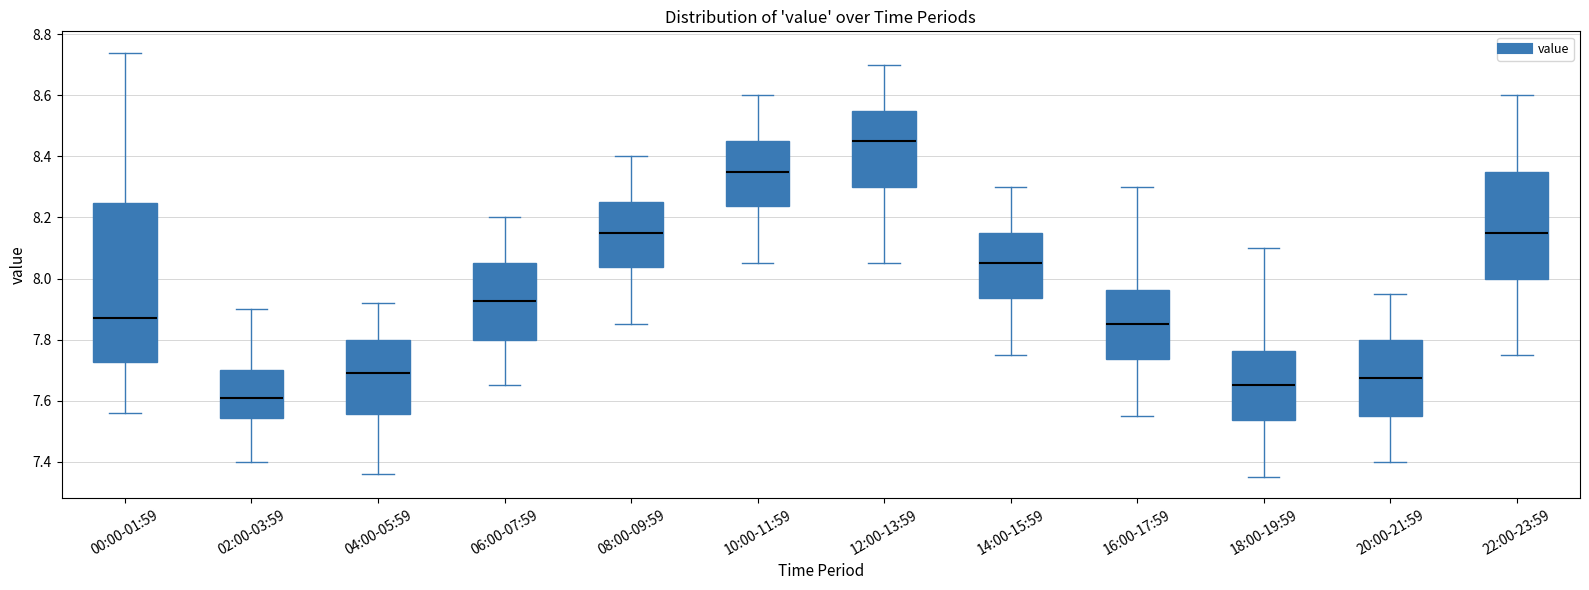

Comparing the boxes themselves (not the whiskers), which one is the tallest?

00:00-01:59